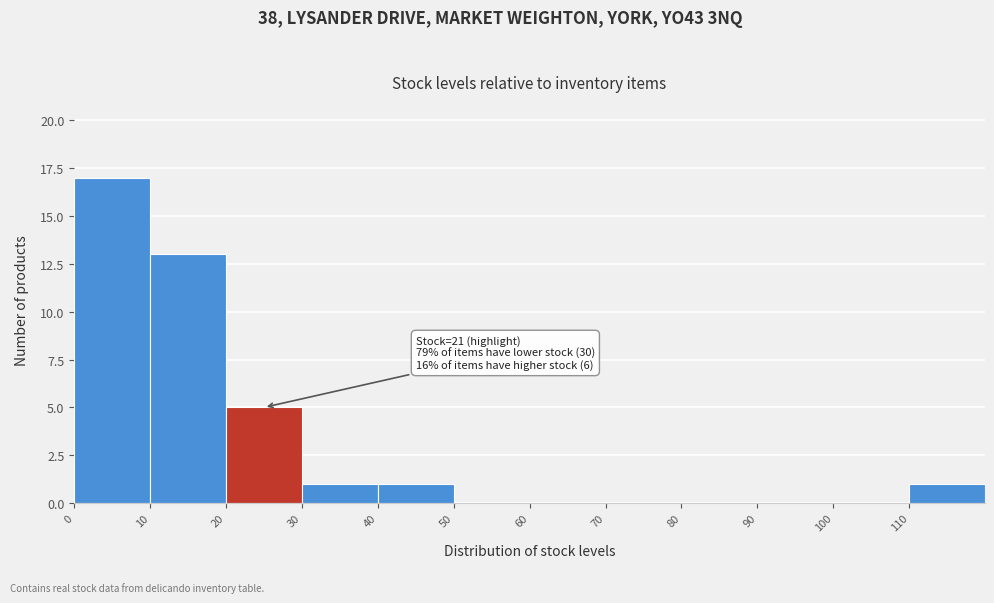

Which range on the x-axis has the tallest bar?

0 to 10